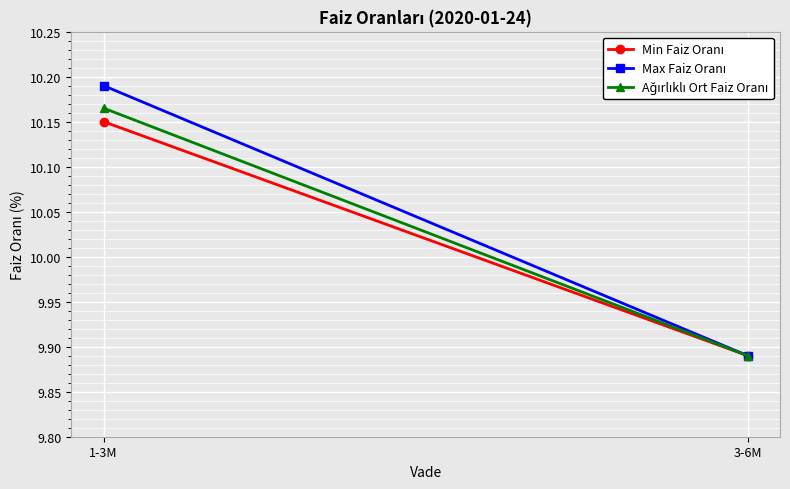

Where is Max Faiz Oranı nearest to the value 10?

3-6M